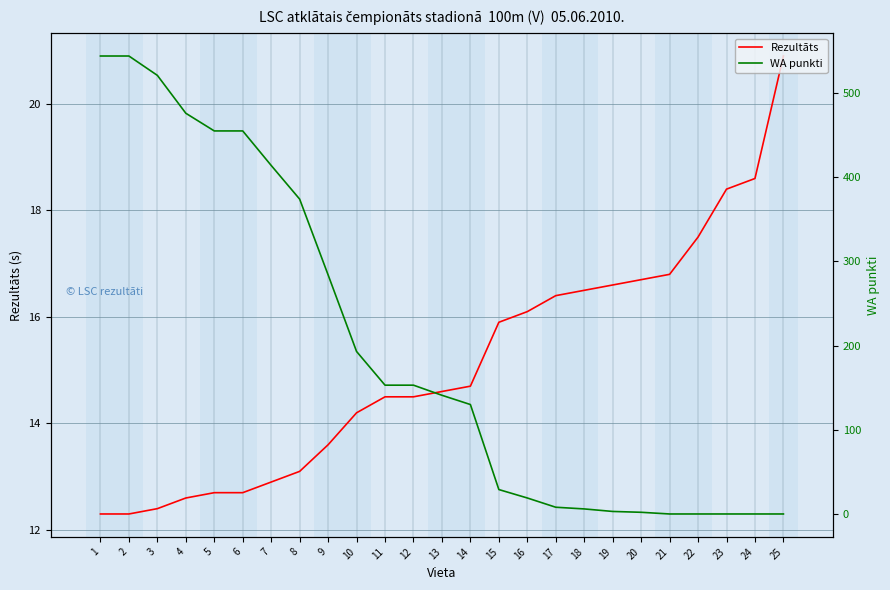

True or false: WA punkti and Rezultāts cross at least once.

True